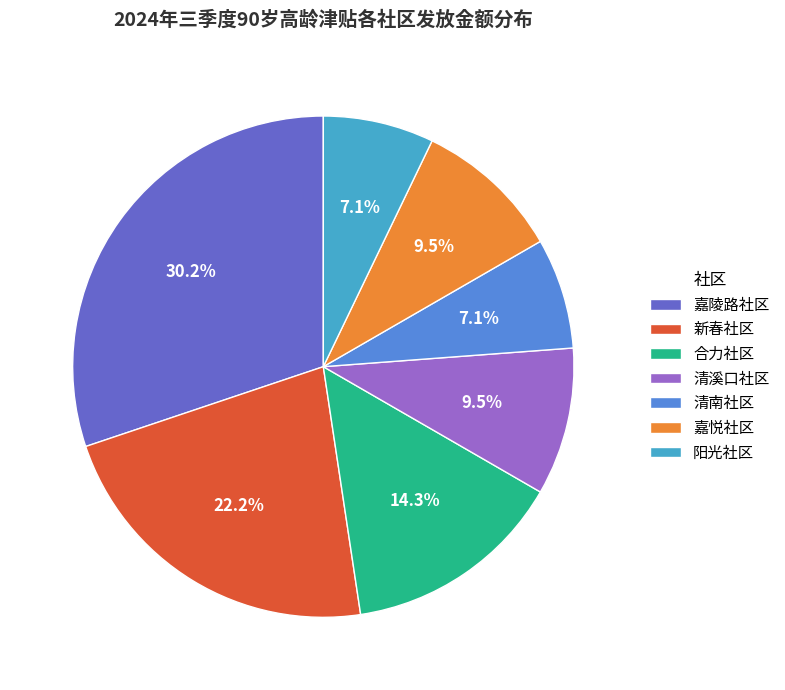

Which category has the biggest portion of the pie?

嘉陵路社区